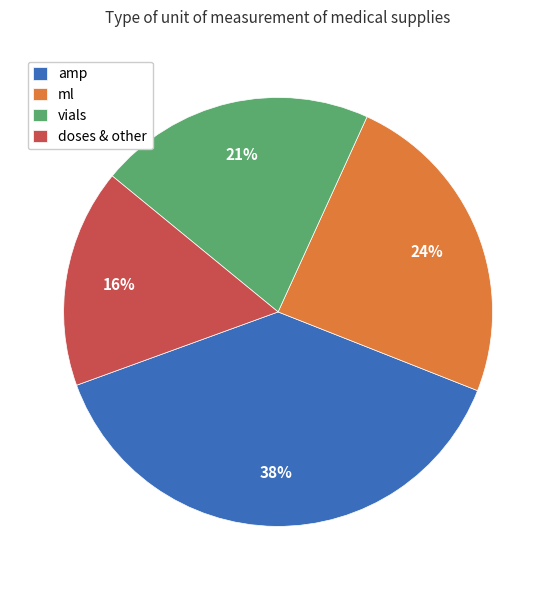

Rank the categories by value from lowest to highest.

doses & other, vials, ml, amp